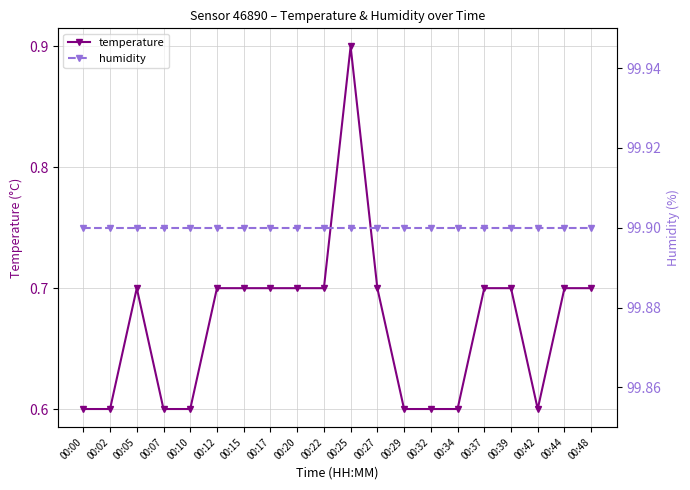

What is the lowest value of the temperature series?

0.6